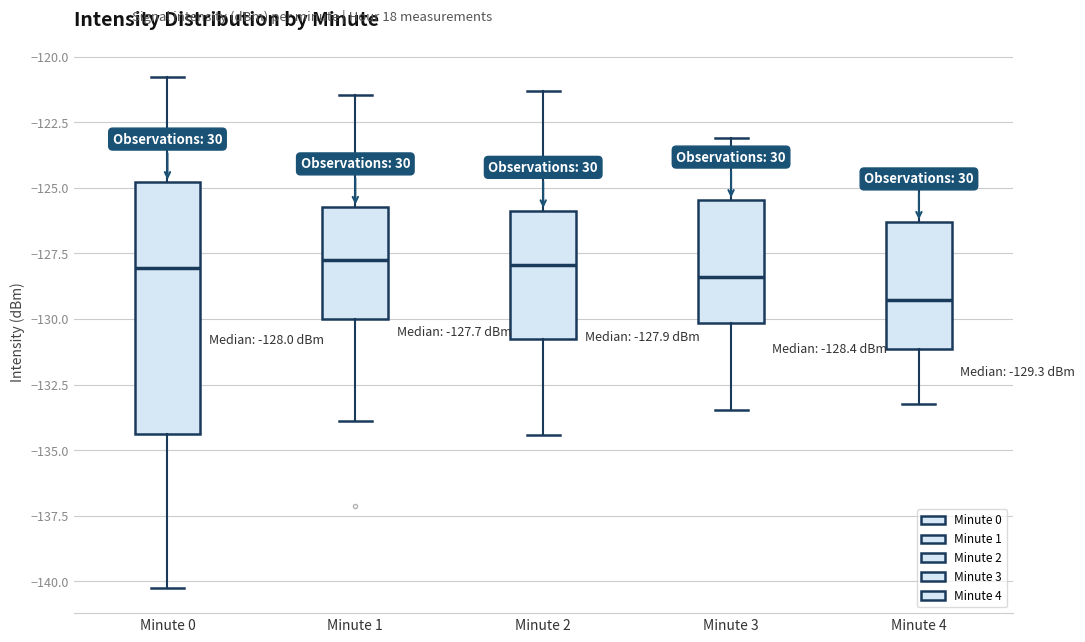

Which box has the lowest median line?

Minute 4